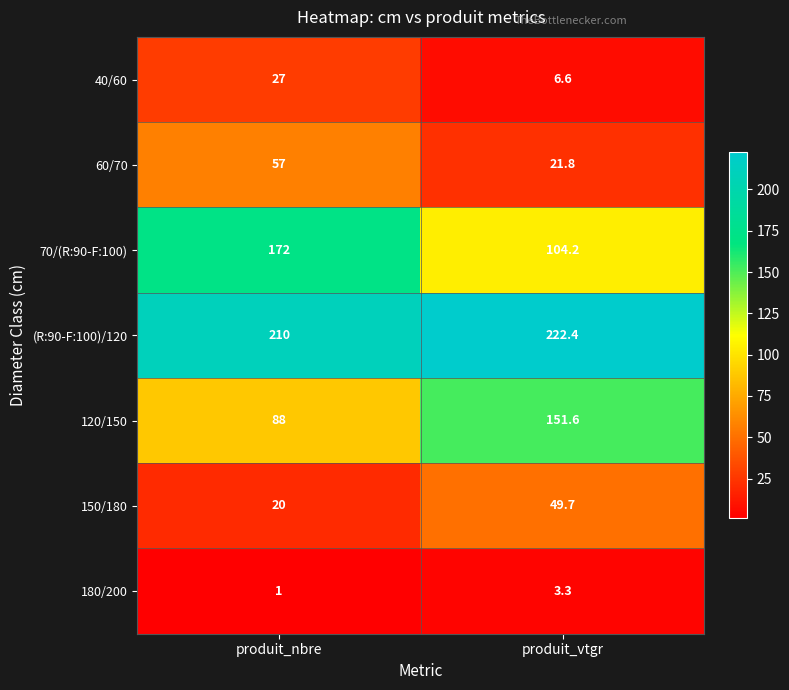

What value does the 150/180 series have at produit_vtgr?

49.7